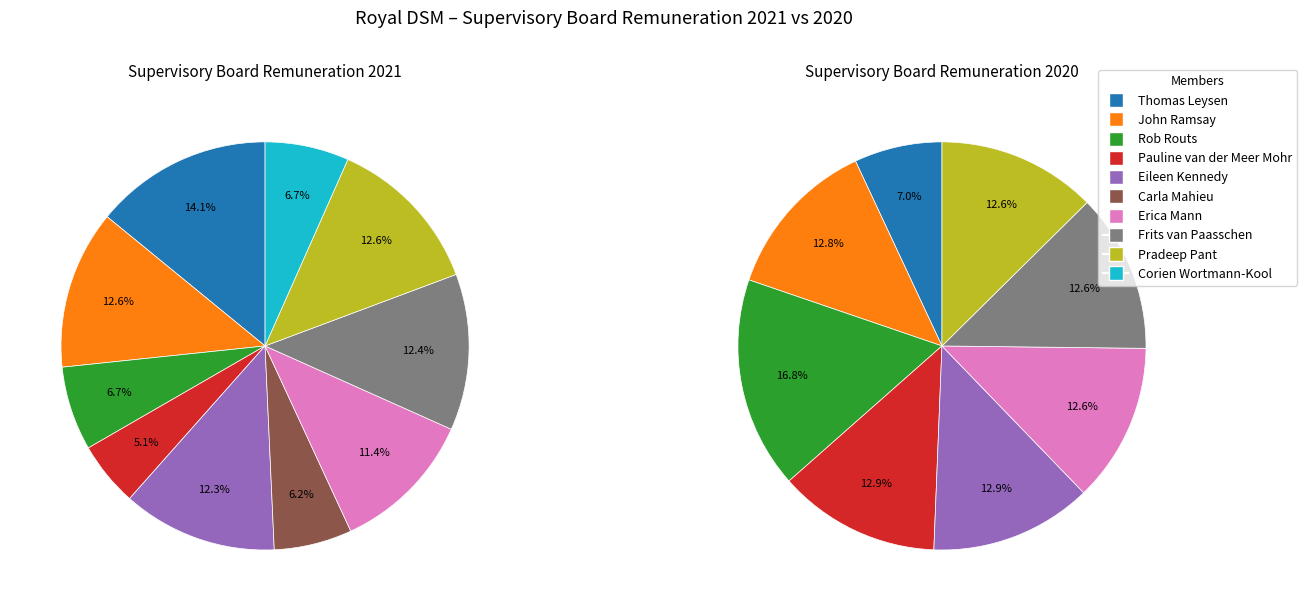

Is the sum of Eileen Kennedy and Corien Wortmann-Kool greater than half?

No